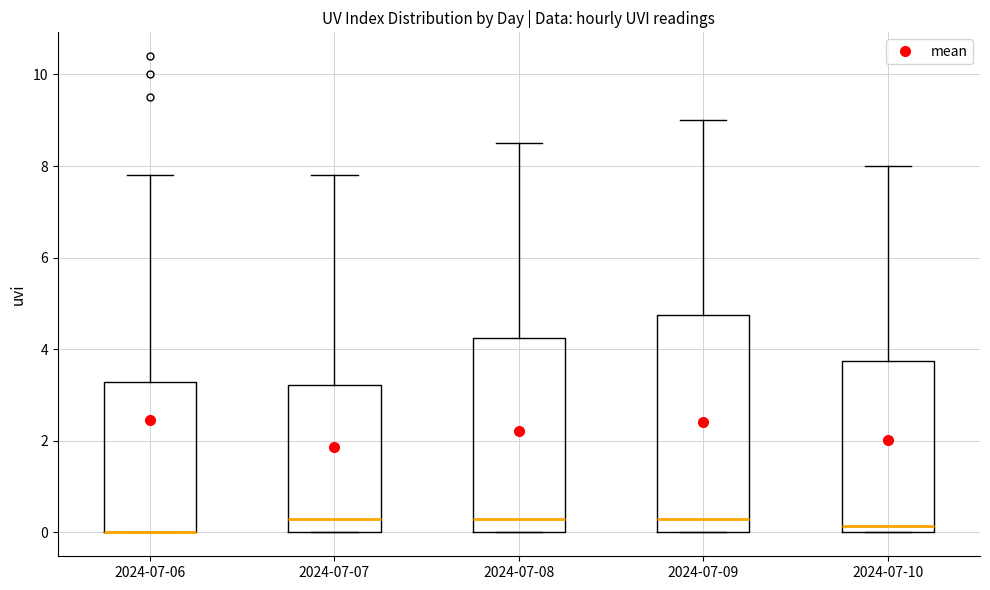

Comparing the boxes themselves (not the whiskers), which one is the tallest?

2024-07-09